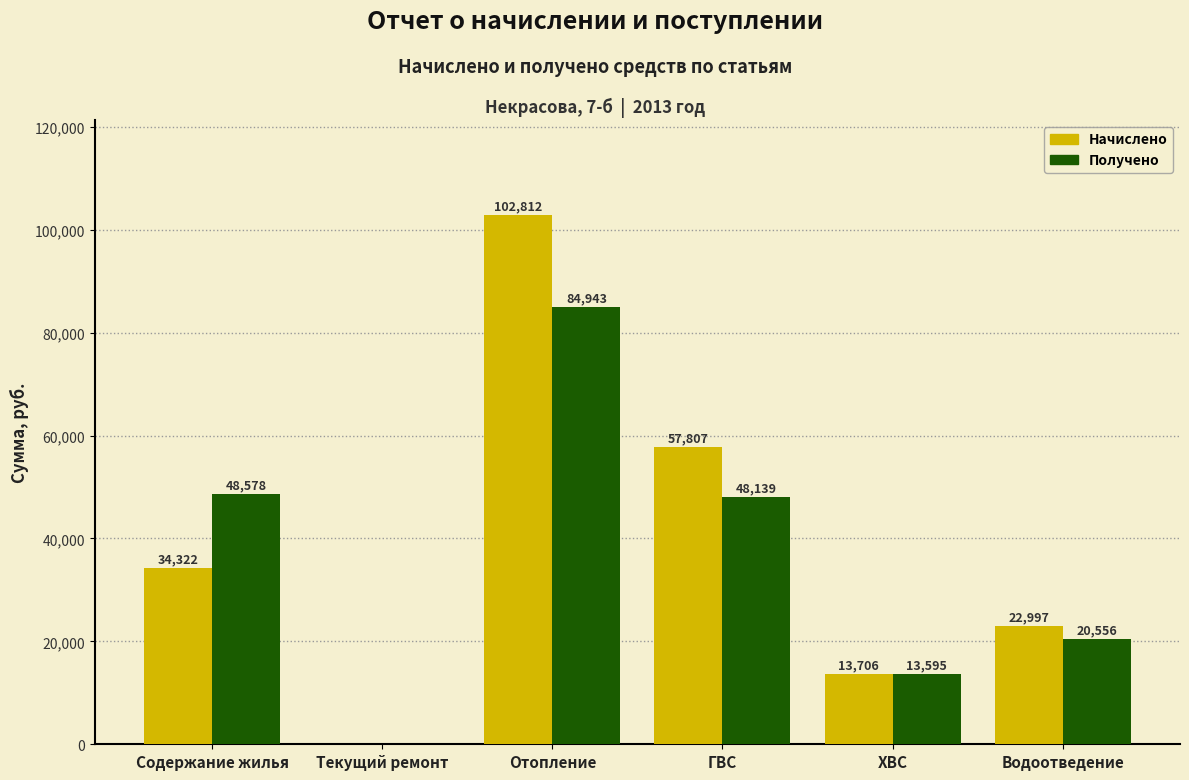

The Начислено series shows 57806.8 at ГВС. True or false?

True